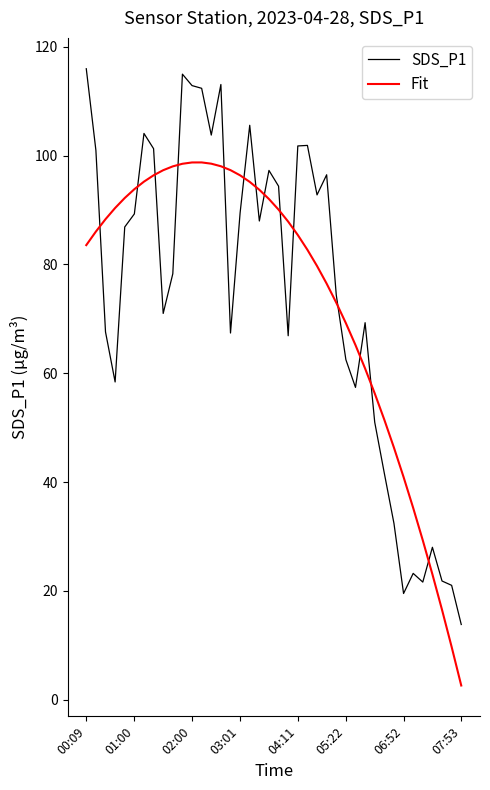

What is the difference between the maximum and minimum values in the SDS_P1 series?

102.2